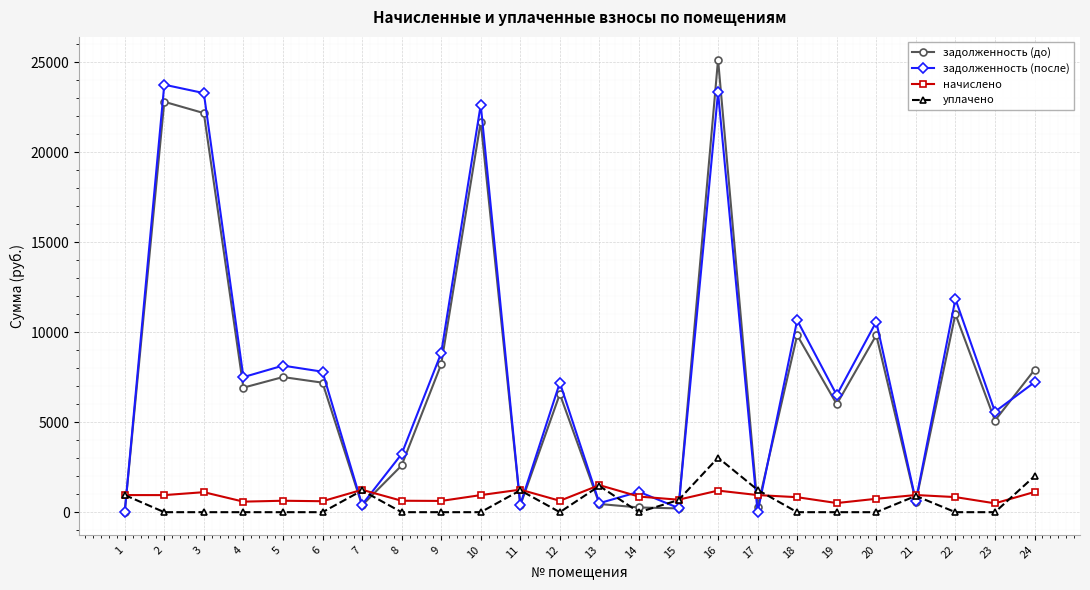

What is the maximum value shown in the chart?

25160.7